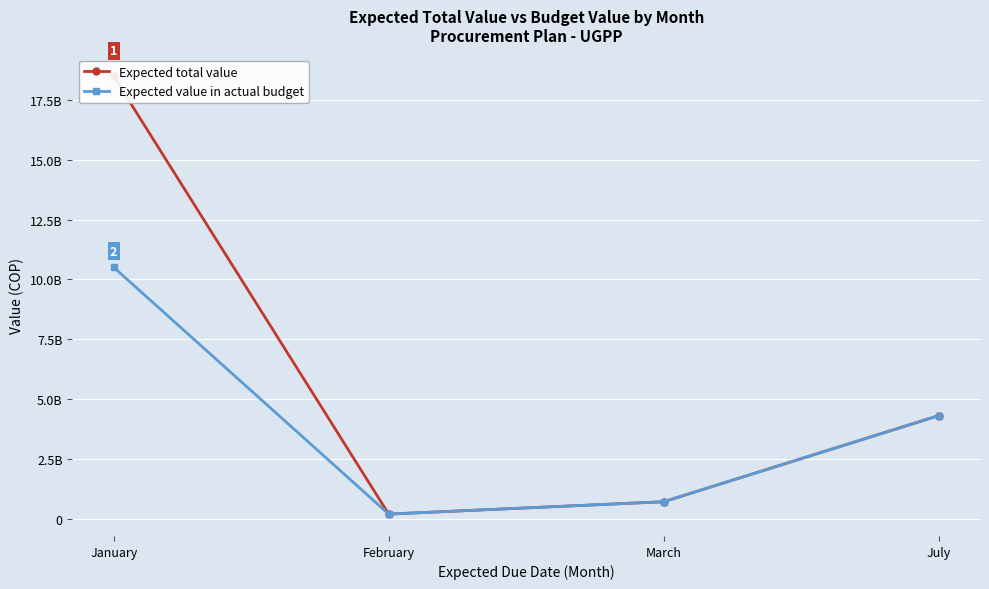

What are all the series names shown in the legend?

Expected total value, Expected value in actual budget